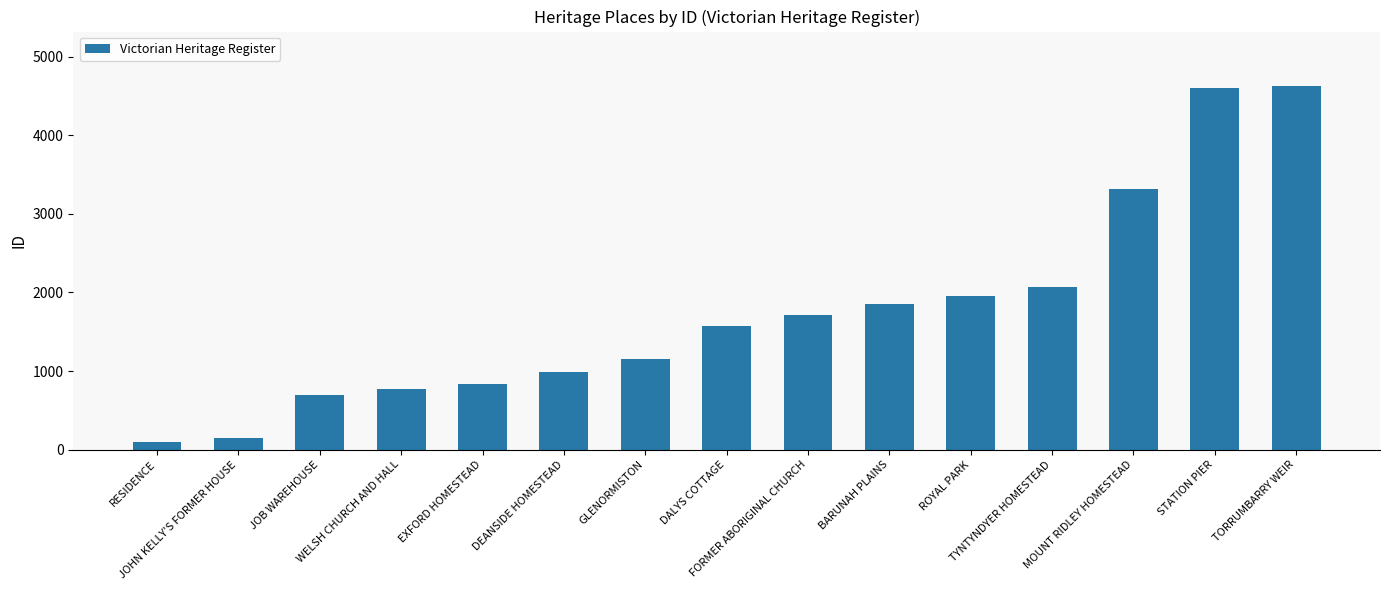

What is the label of the 15th bar from the right?

RESIDENCE